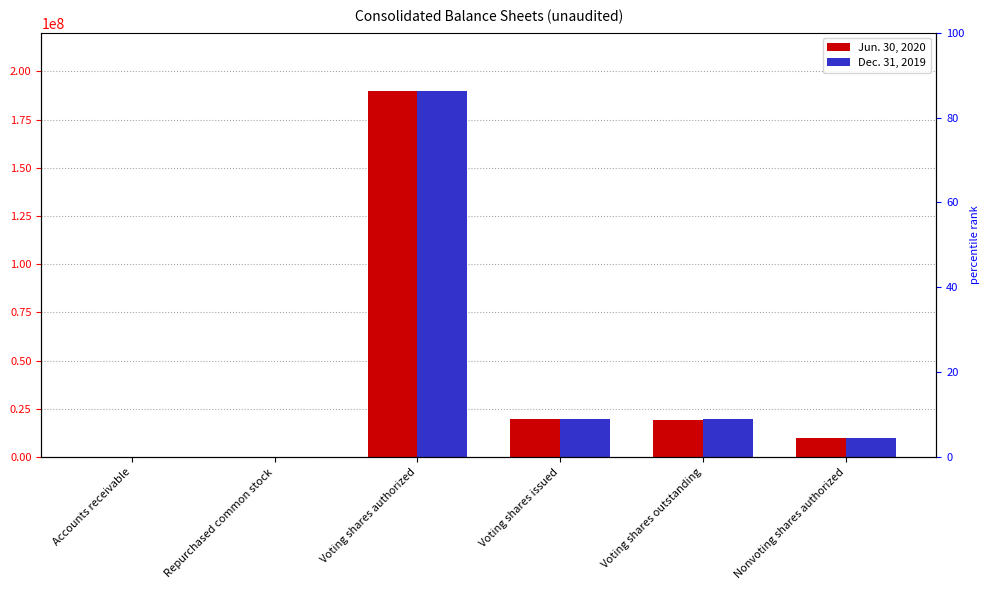

List the series in order of their overall mean, highest first.

Jun. 30, 2020, Dec. 31, 2019